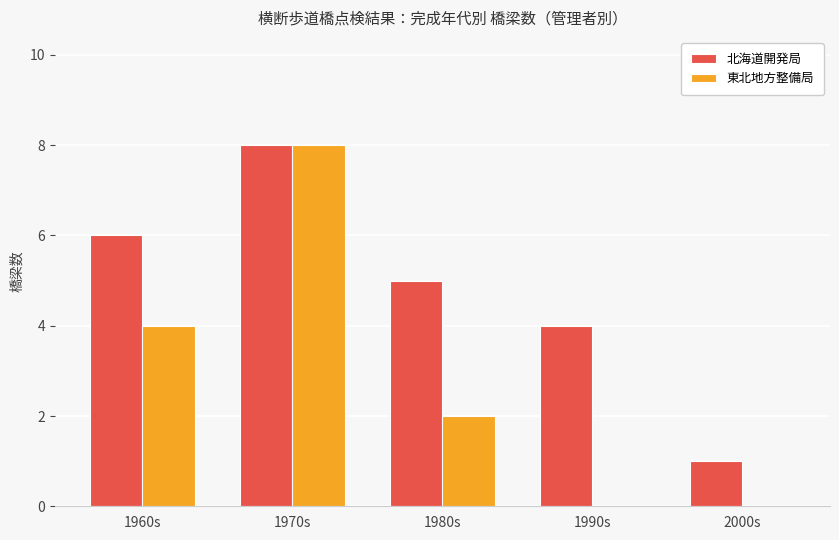

Which series changed the most between 1960s and 1970s?

東北地方整備局